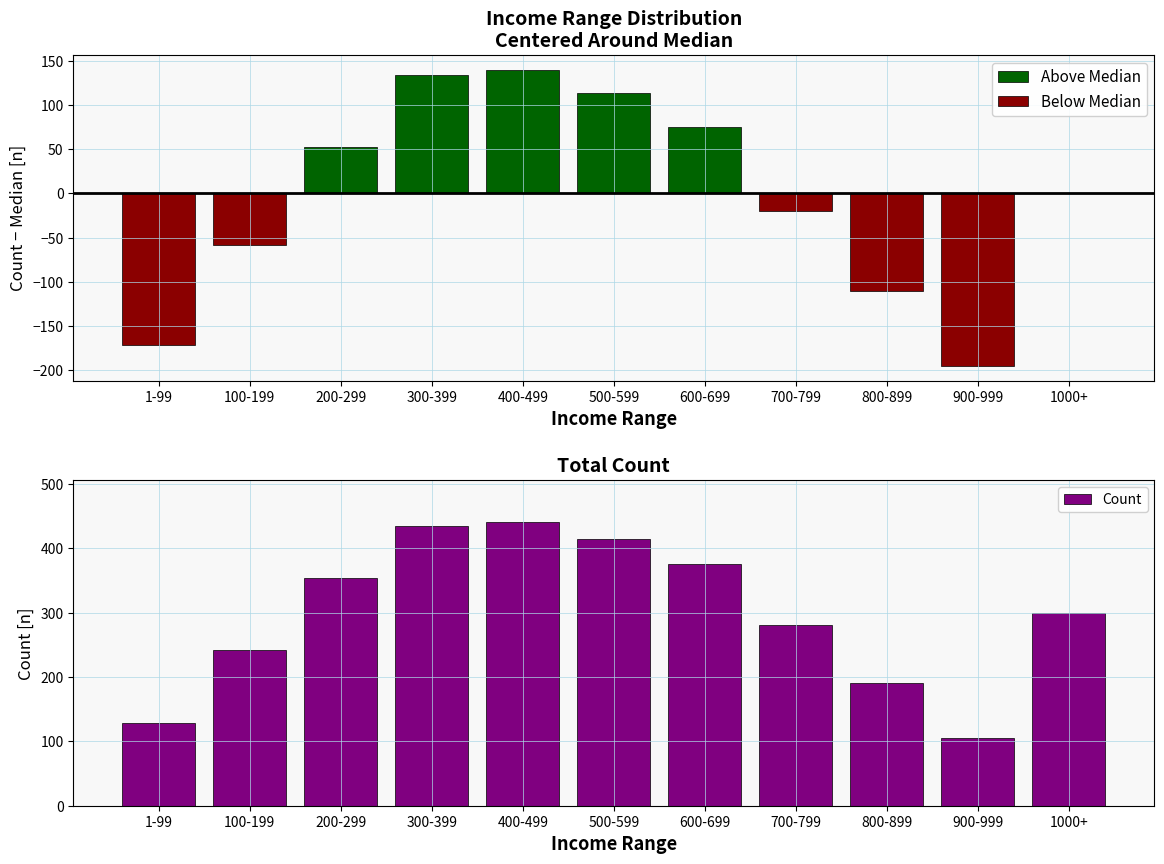

Count the number of categories in the chart.

11